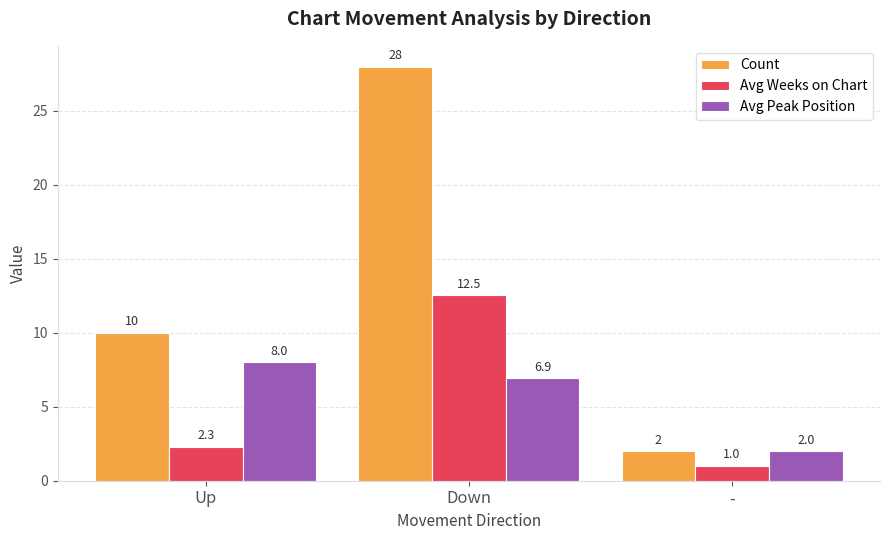

How many series are shown in this chart?

3